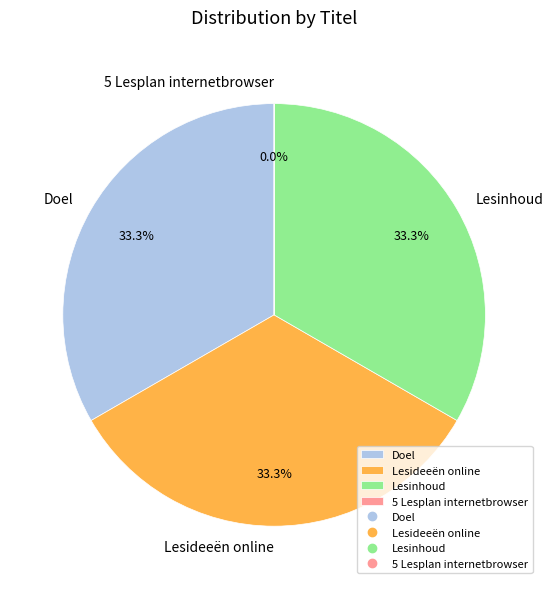

Is there a majority slice in this chart?

No